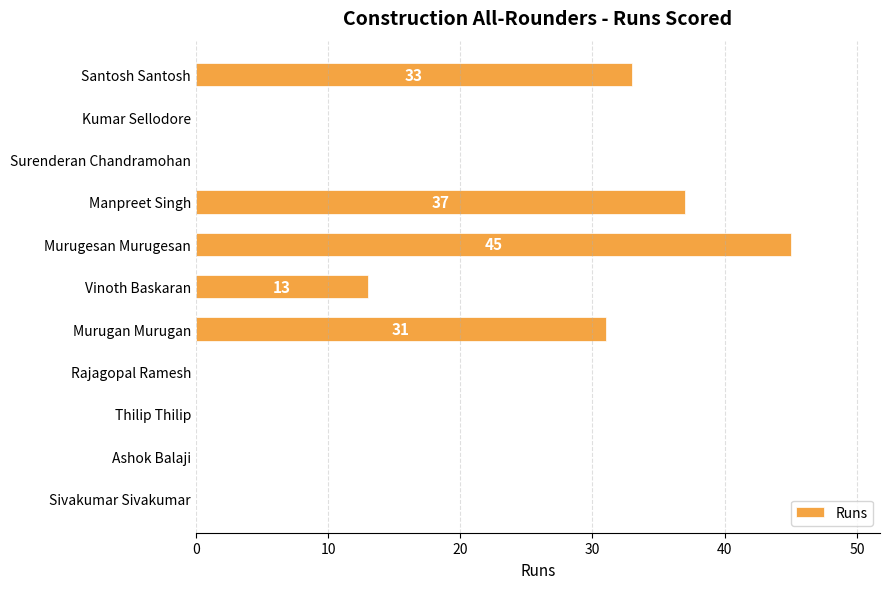

What is the greatest value displayed?

45